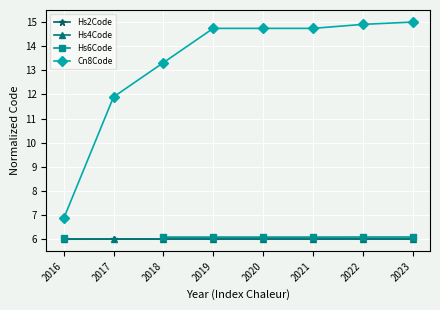

Is it true that Hs4Code equals 6.0 at 2019?

True